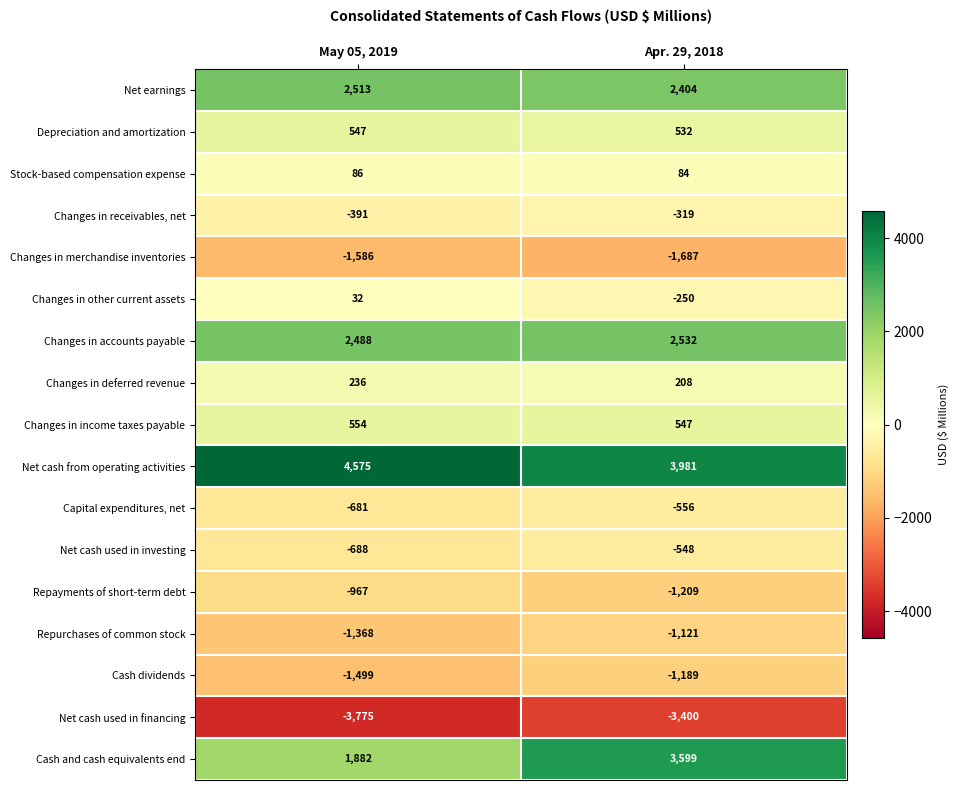

At how many categories does at least one series exceed 1151?

2